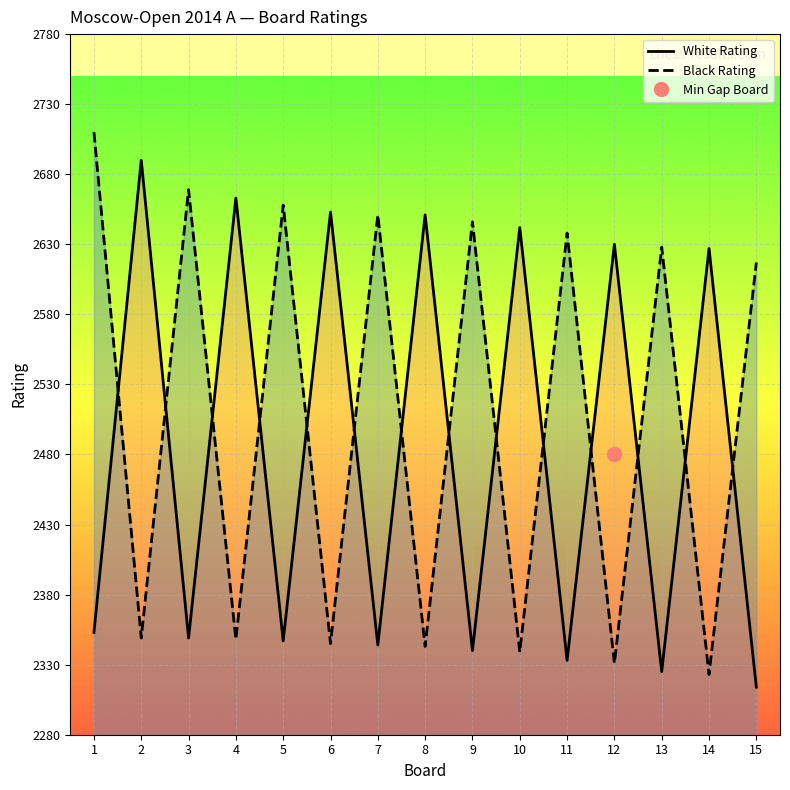

Rank the categories by White Rating value from lowest to highest.

15, 13, 11, 9, 7, 5, 3, 1, 14, 12, 10, 8, 6, 4, 2